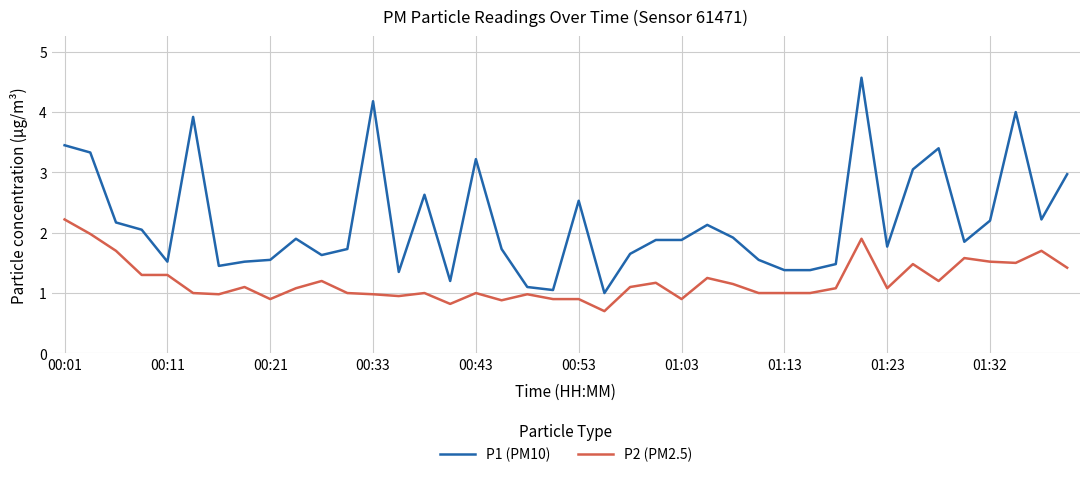

List the series in order of their overall mean, lowest first.

P2 (PM2.5), P1 (PM10)